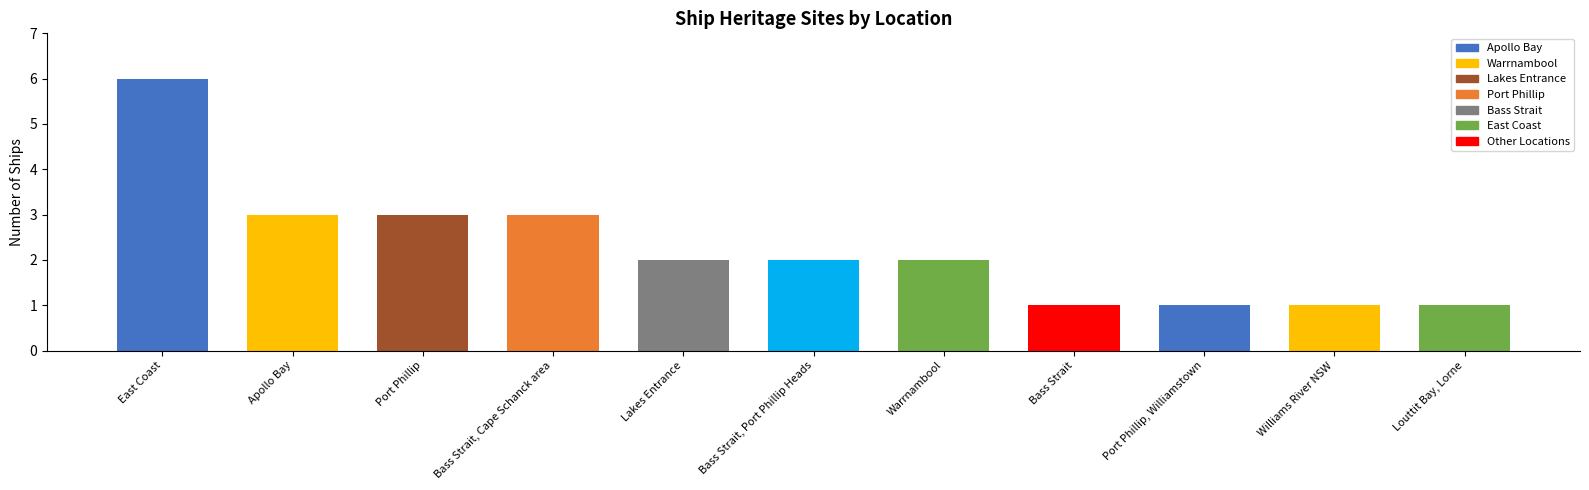

How many bars are there in total?

11